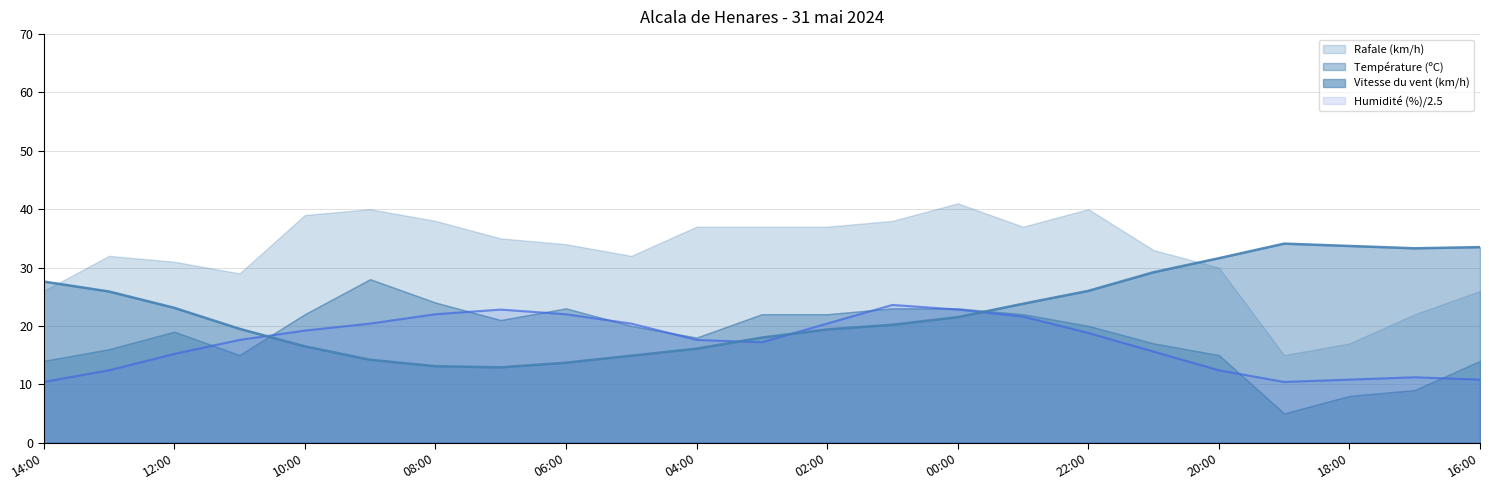

The Température (ºC) series shows 50.4 at 21:00. True or false?

False